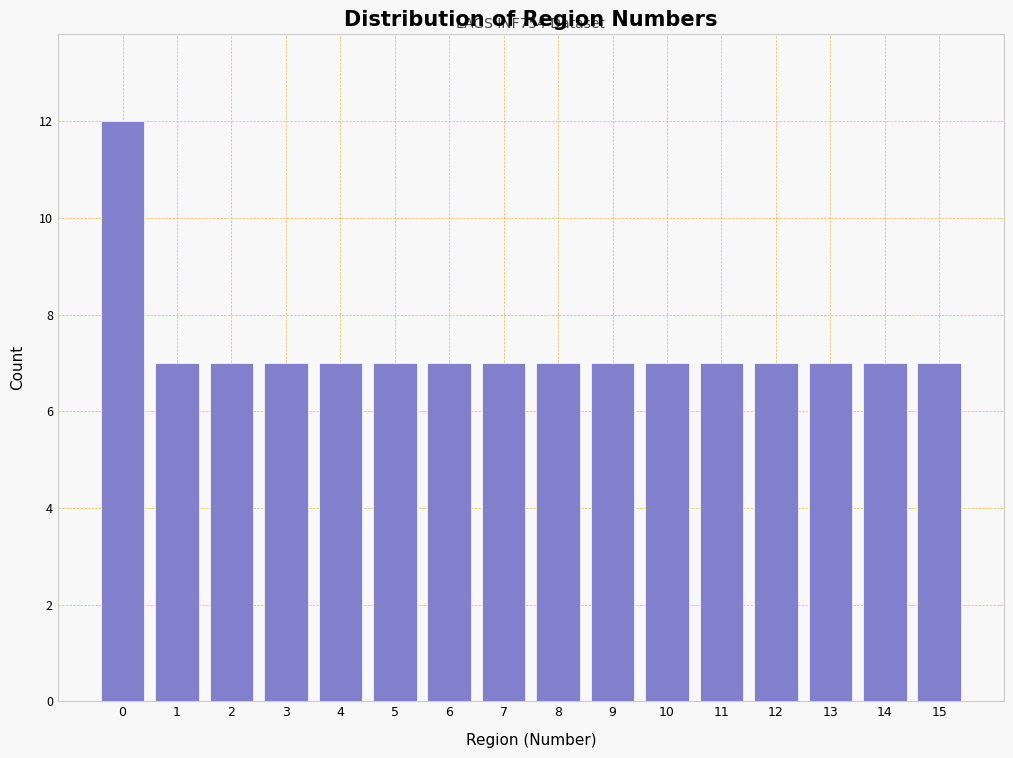

Reading left to right, extract all data points from this chart.

12	7	7	7	7	7	7	7	7	7	7	7	7	7	7	7